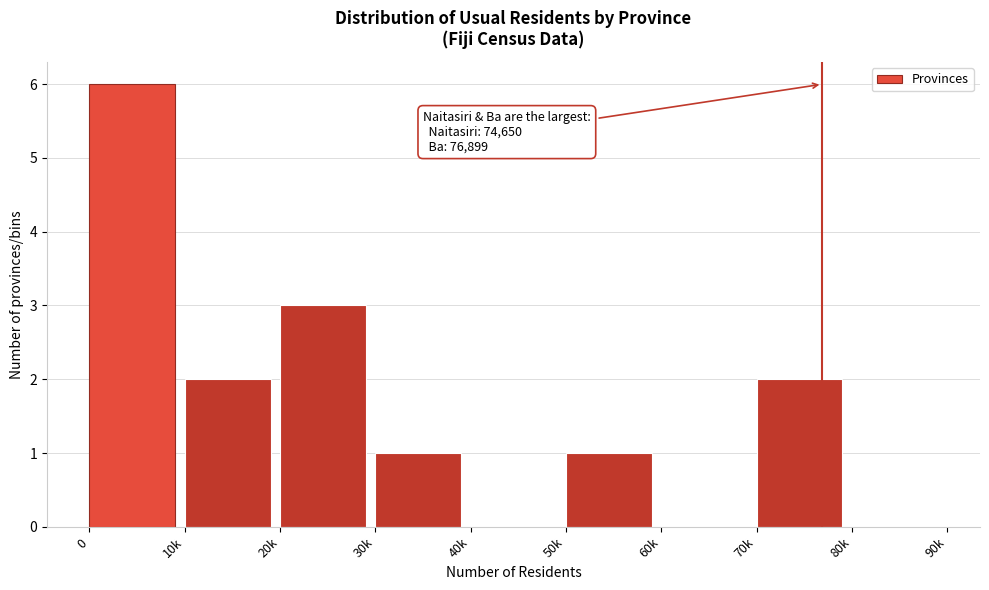

Reading left to right, list all the values displayed in this chart.

0=6	10k=2	20k=3	30k=1	40k=0	50k=1	60k=0	70k=2	80k=0